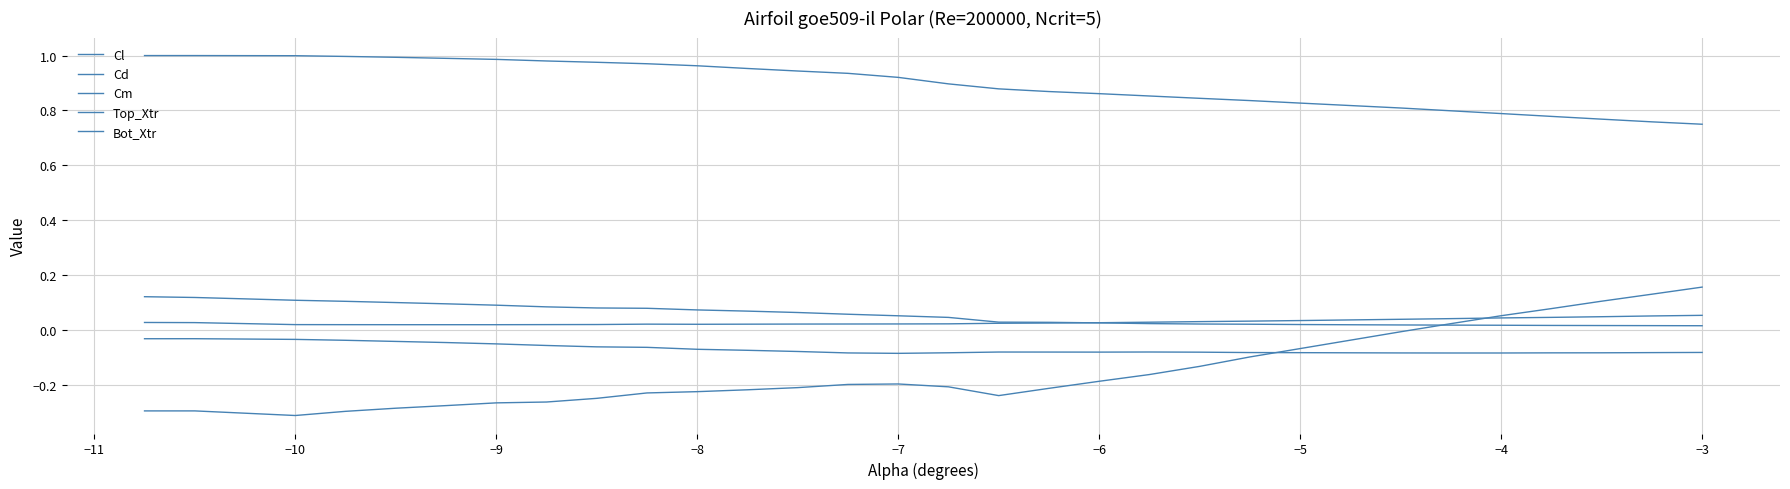

Does the chart display data point markers on the line(s)?

No